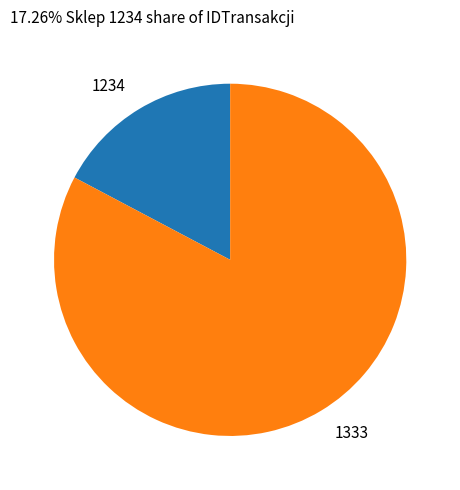

Rank the categories by value from lowest to highest.

1234, 1333